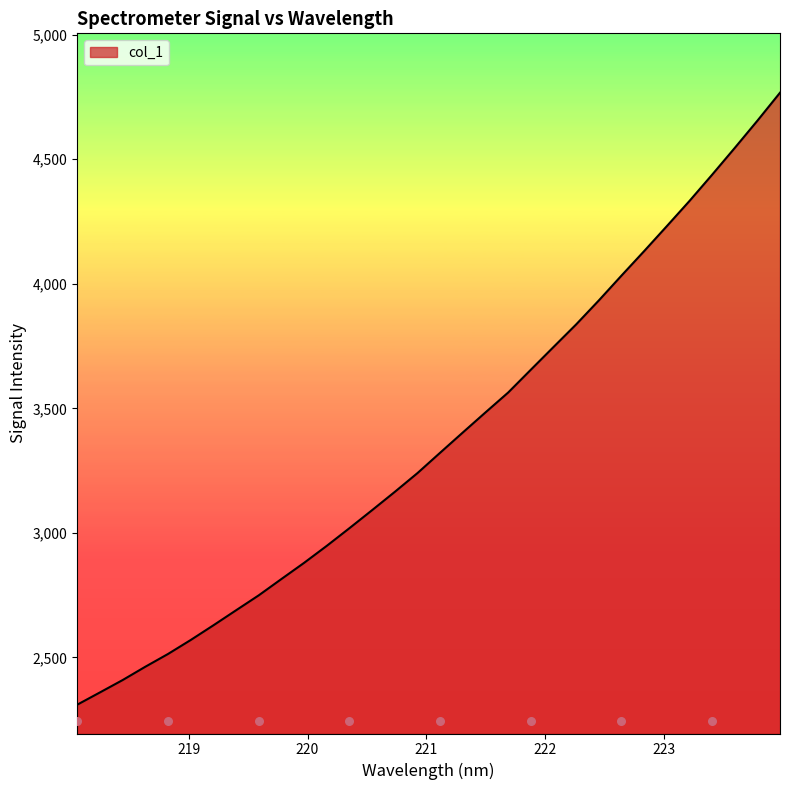

What is the ratio of the value at 218.442 to the value at 223.2172?

0.6